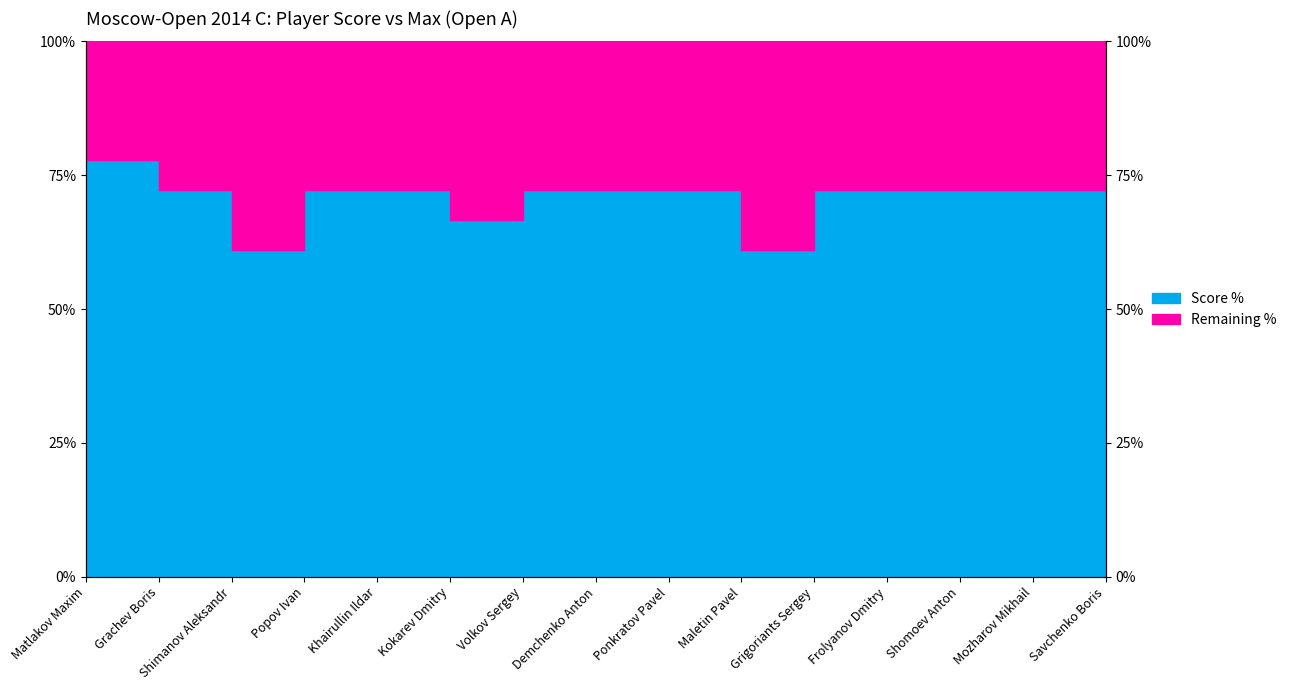

At which label does the data first exceed 72?

Matlakov Maxim